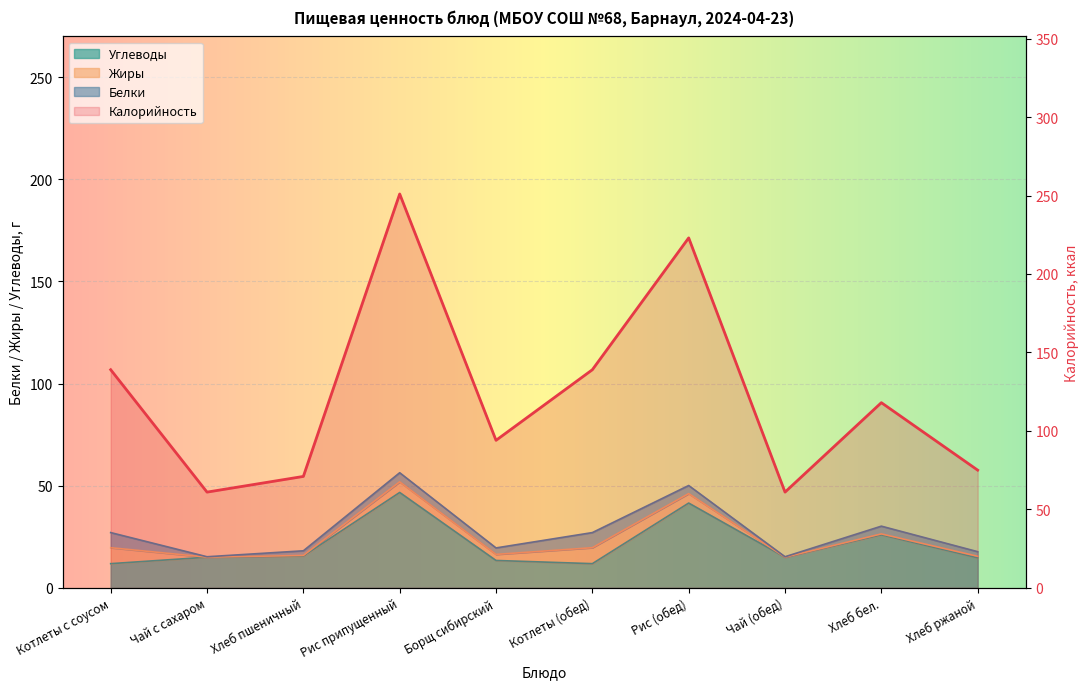

What is the spread (max minus min) of values at Хлеб бел.?

92.0